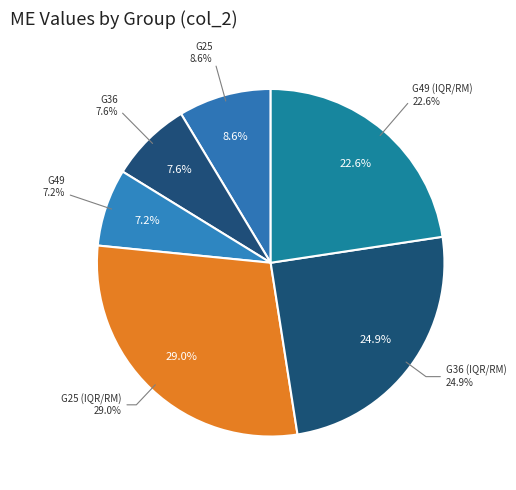

Between G25 and G36 (IQR/RM), which is larger?

G36 (IQR/RM)